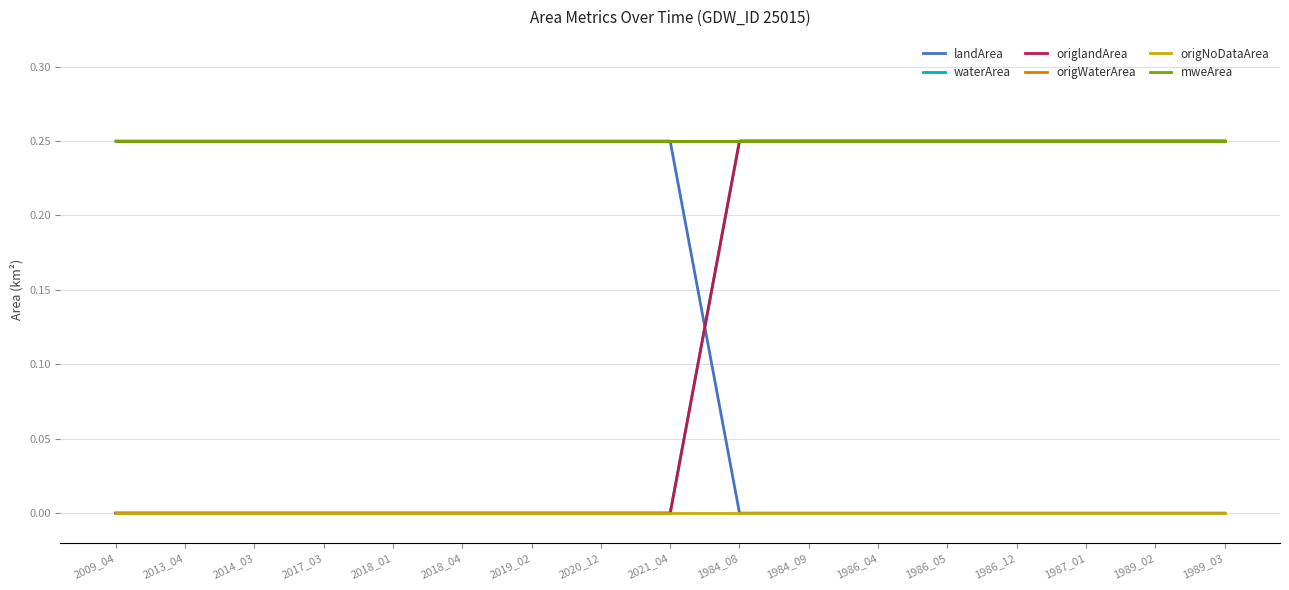

What is the difference between the maximum and minimum values in the landArea series?

0.2